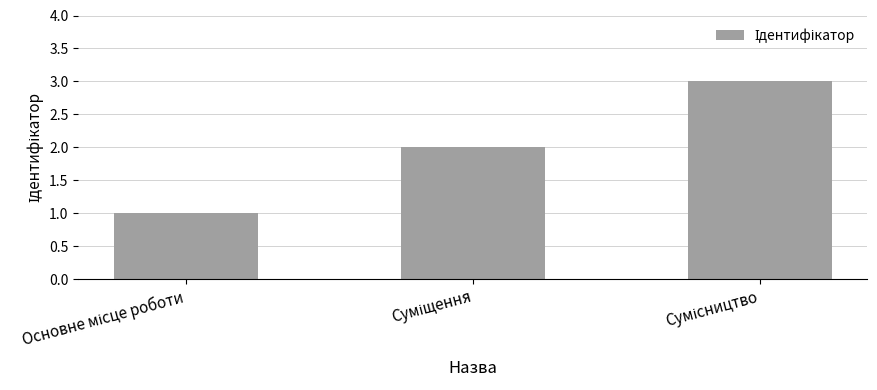

What is the greatest value displayed?

3